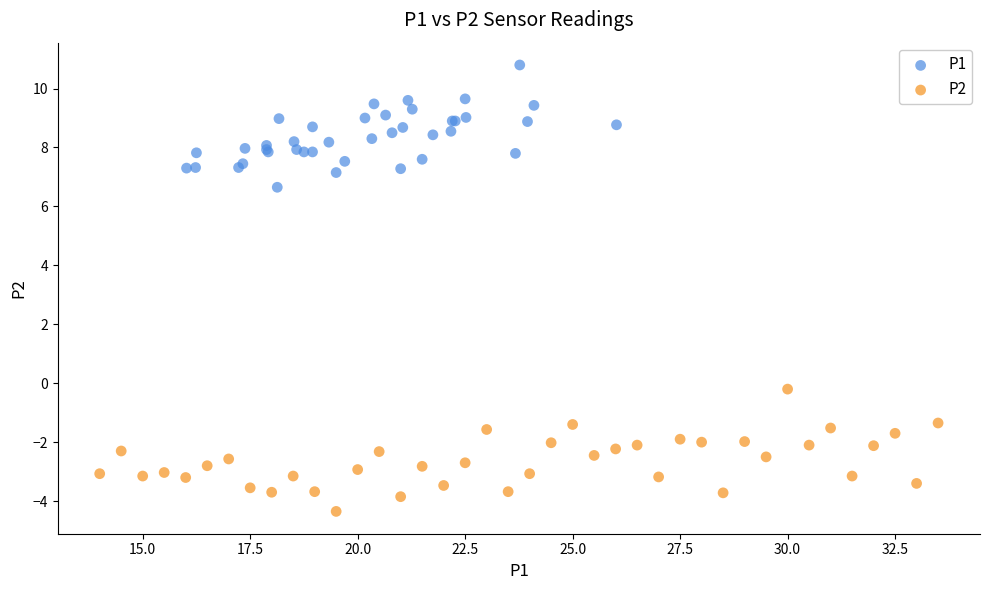

Which series contains the highest Y value?

P1